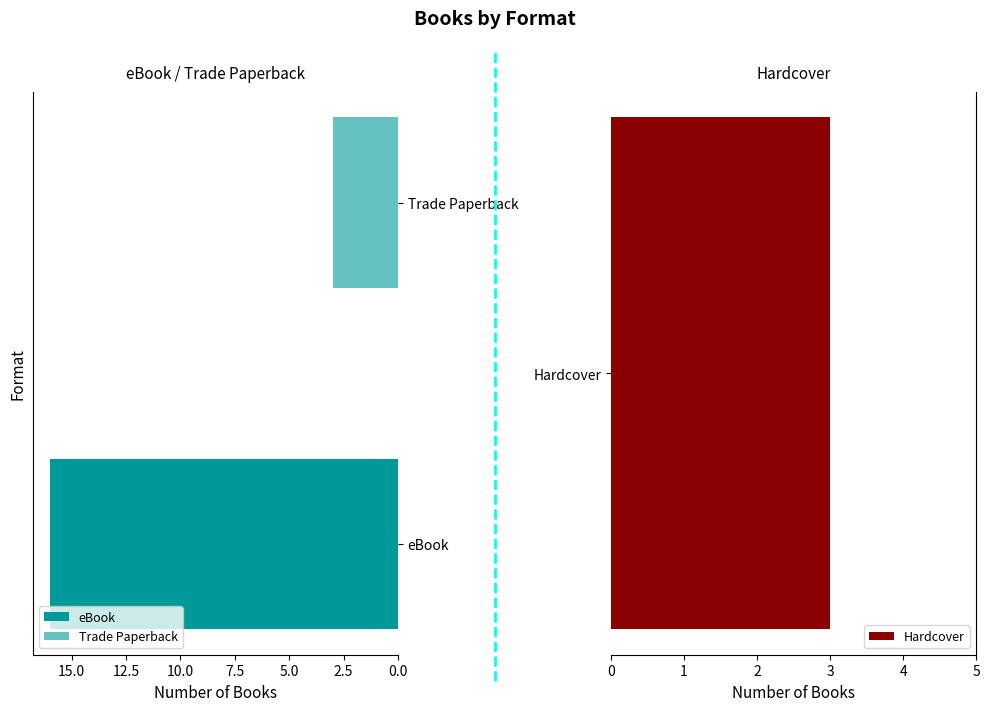

What is the average value of the Trade Paperback series?

3